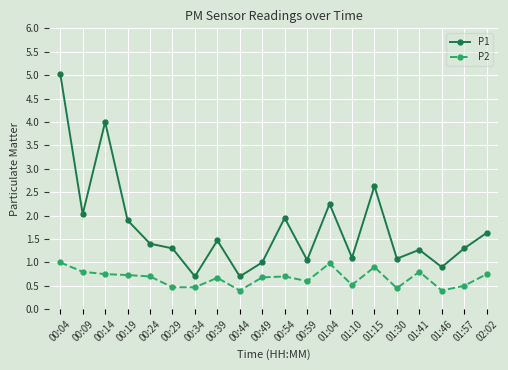

At 00:09, list the series in order from largest to smallest.

P1, P2